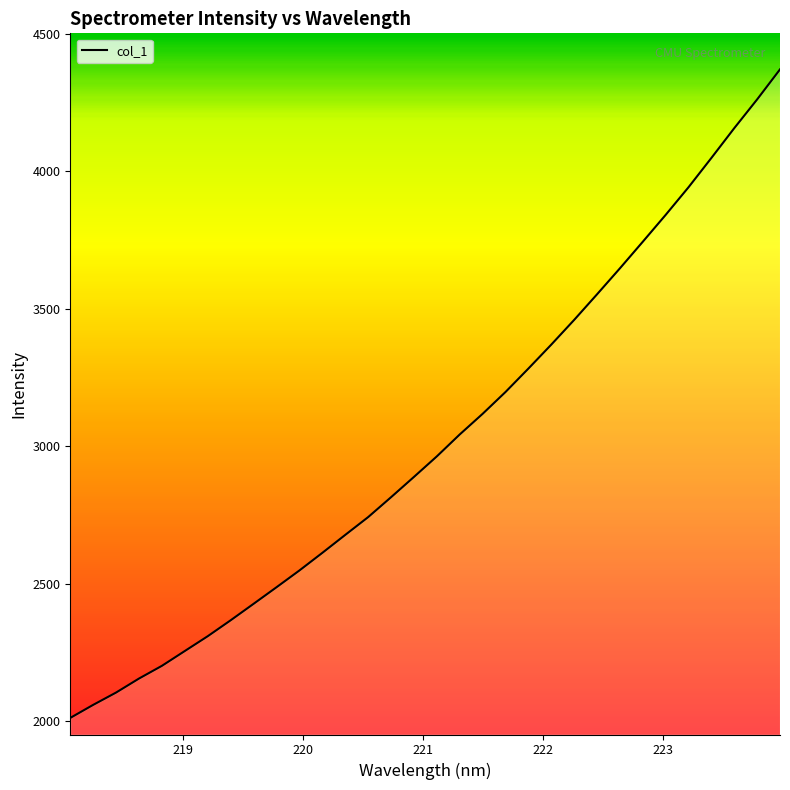

Does the chart have visible grid lines?

No